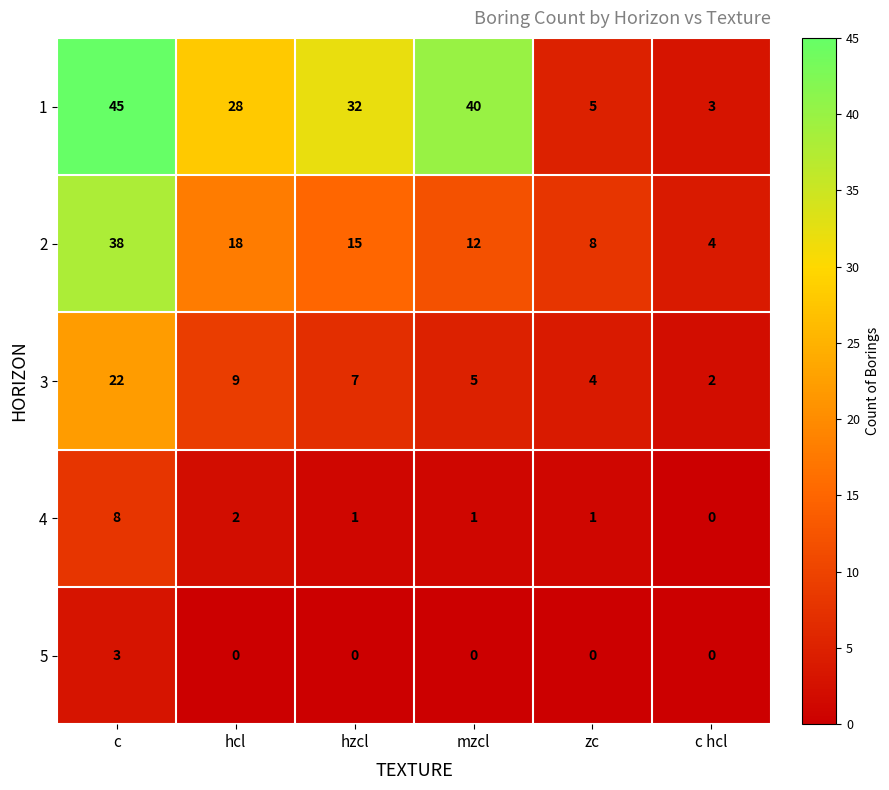

Rank the series by their maximum value, from lowest to highest.

5, 4, 3, 2, 1